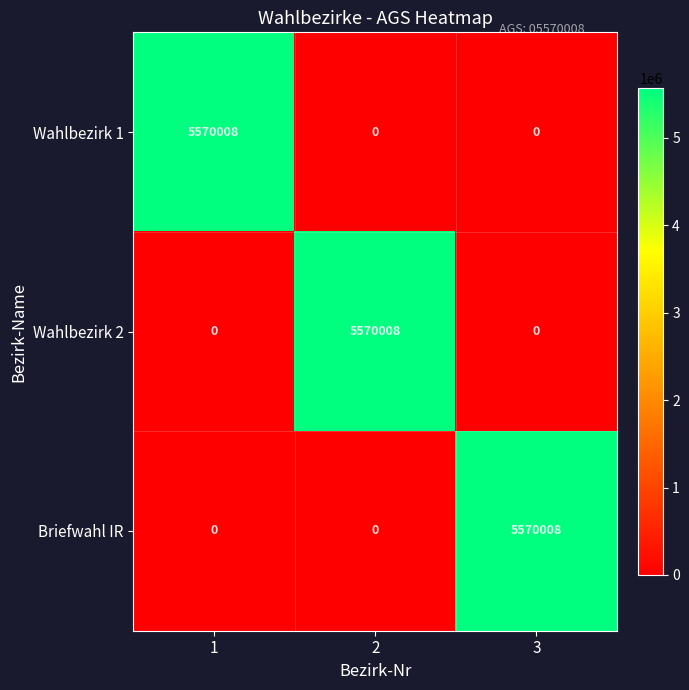

What is the approximate value of Wahlbezirk 2 at 2?

5570008